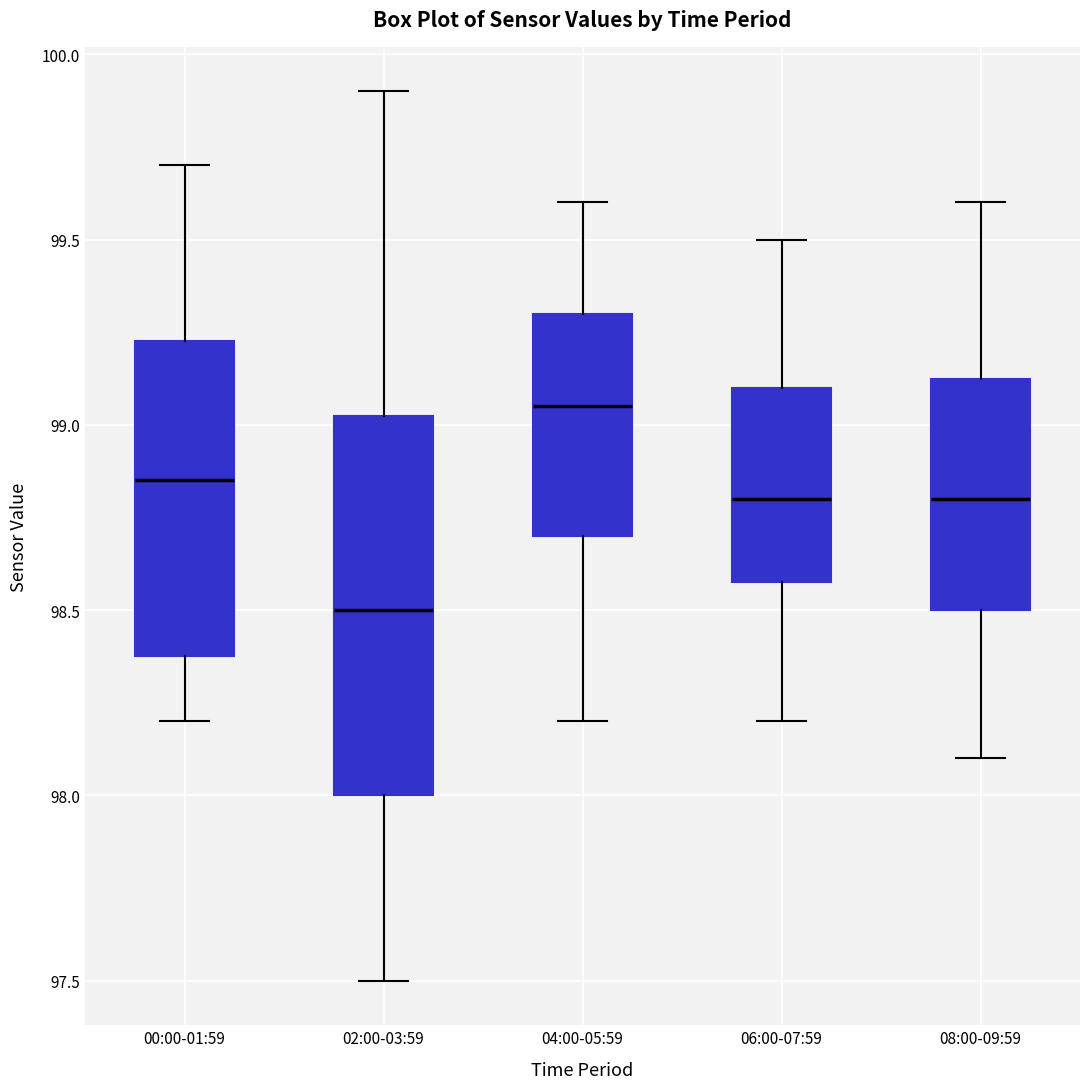

Which box has the lowest median line?

02:00-03:59